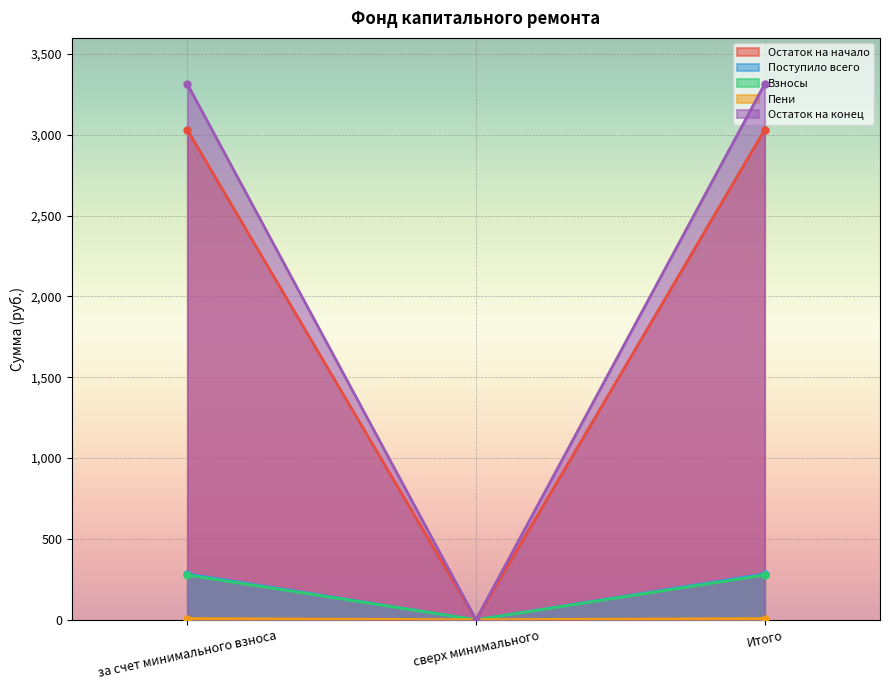

Which series has the widest spread of values?

Остаток на конец